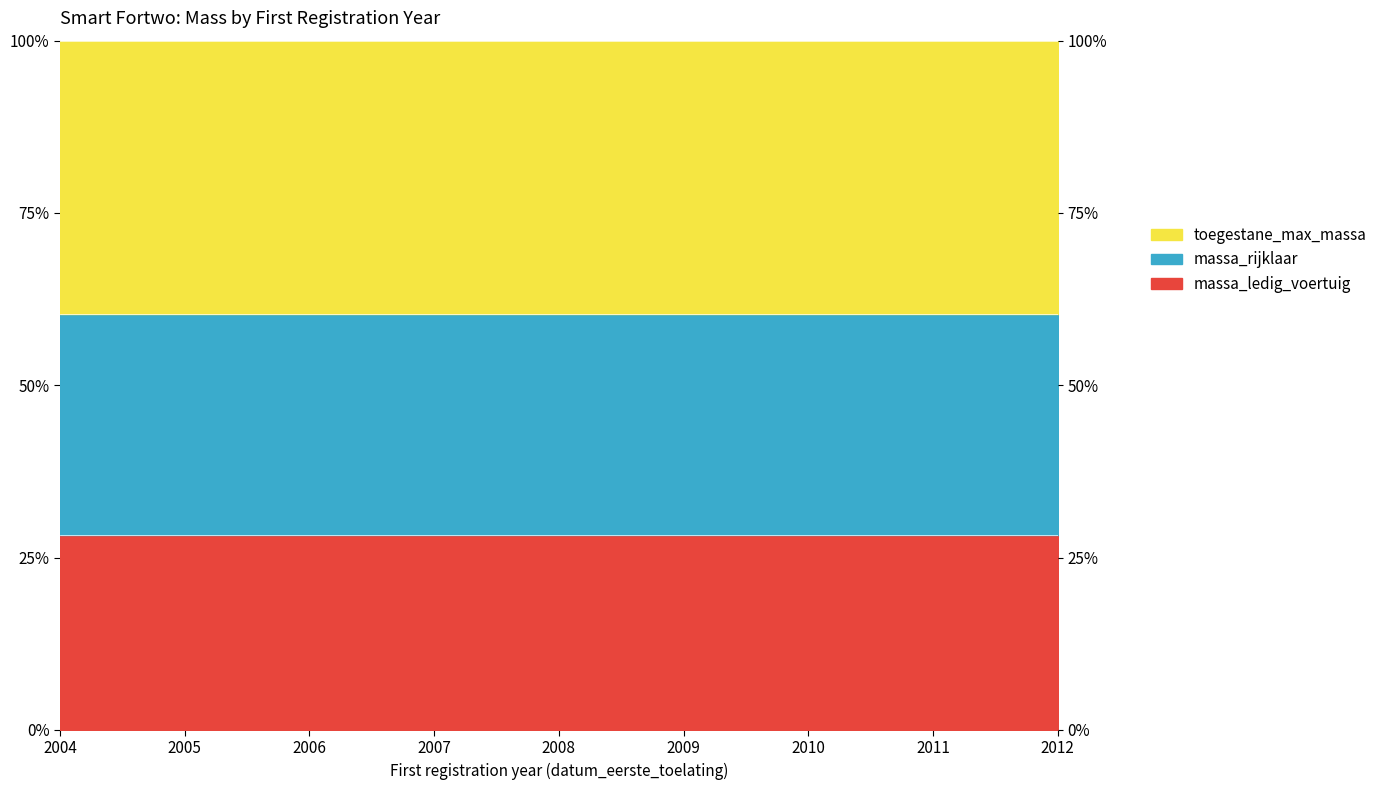

True or false: massa_ledig_voertuig and massa_rijklaar cross at least once.

False